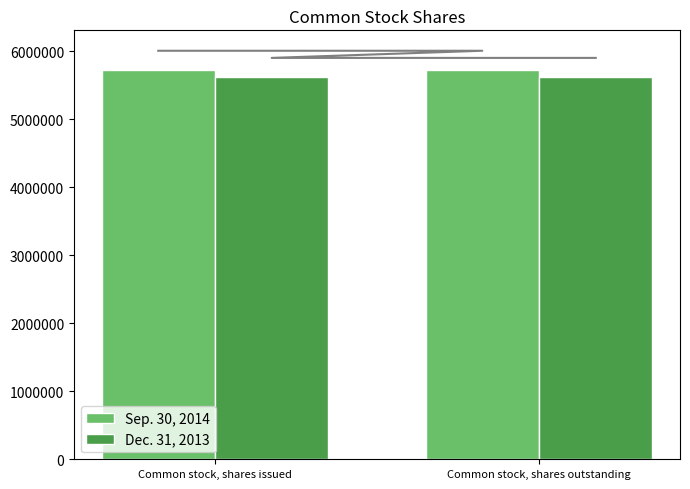

What is the difference between the highest and lowest values at Common stock, shares outstanding?

100000